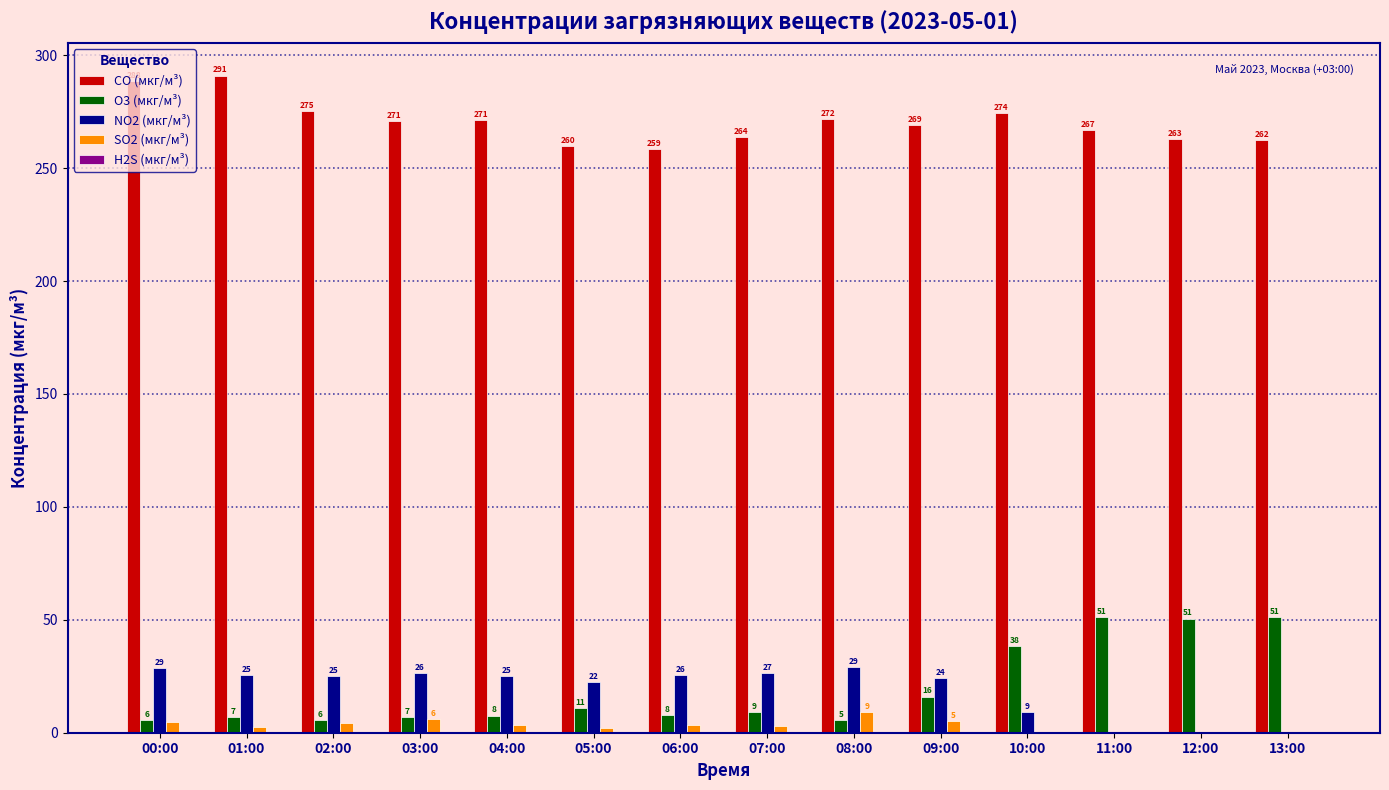

Which series has the largest total across all categories?

CO (мкг/м³)